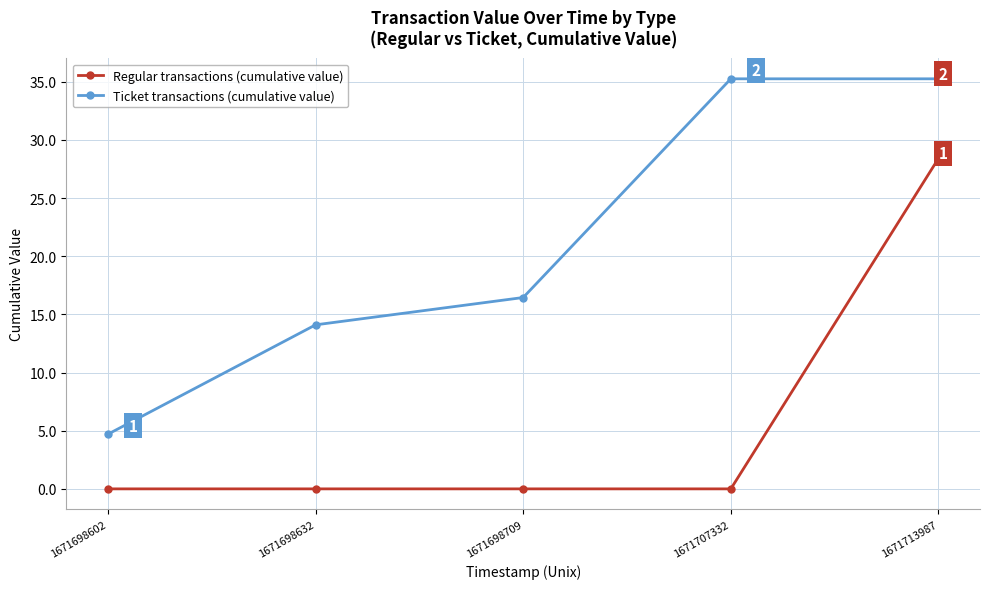

Reading left to right, what are all the values shown in this chart?

Regular transactions (cumulative value): 1671698602=0.0	1671698632=0.0	1671698709=0.0	1671707332=0.0	1671713987=28.4
Ticket transactions (cumulative value): 1671698602=4.7	1671698632=14.1	1671698709=16.5	1671707332=35.3	1671713987=35.3